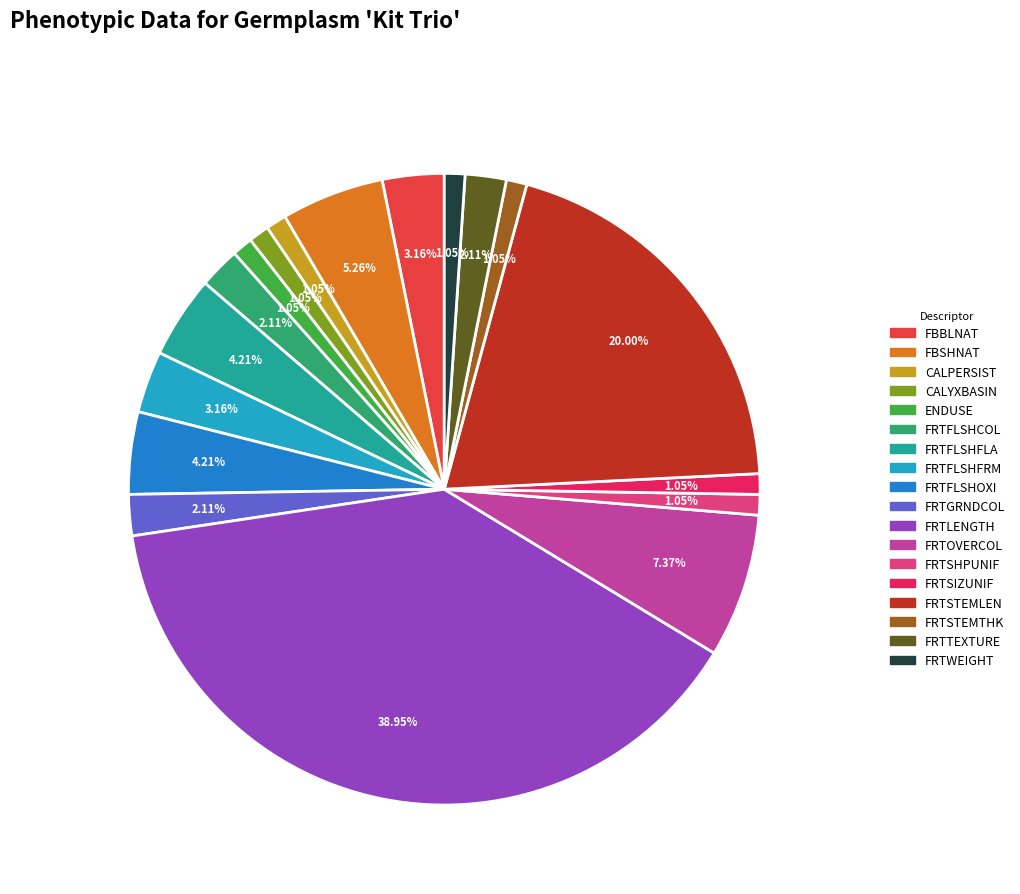

The FBBLNAT slice represents 3% of the pie. True or false?

True